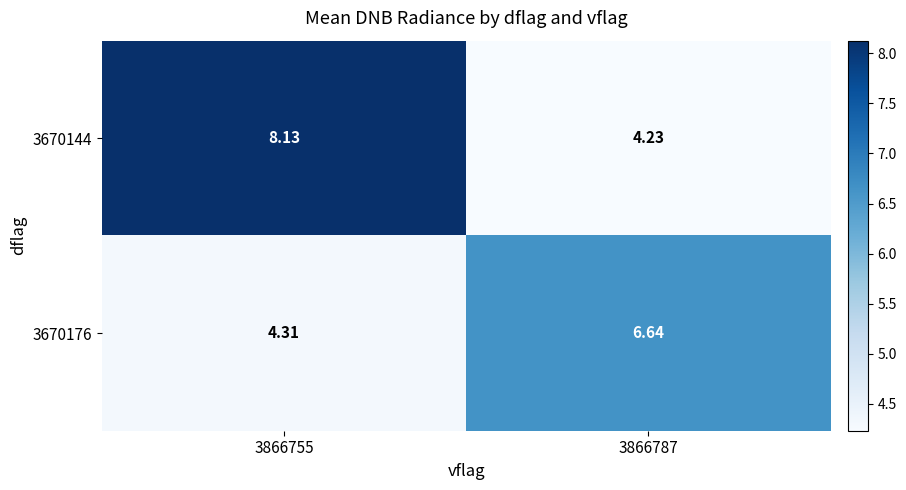

Is the value of 3670144 at 3866755 greater than the value of 3670176 at 3866755?

Yes